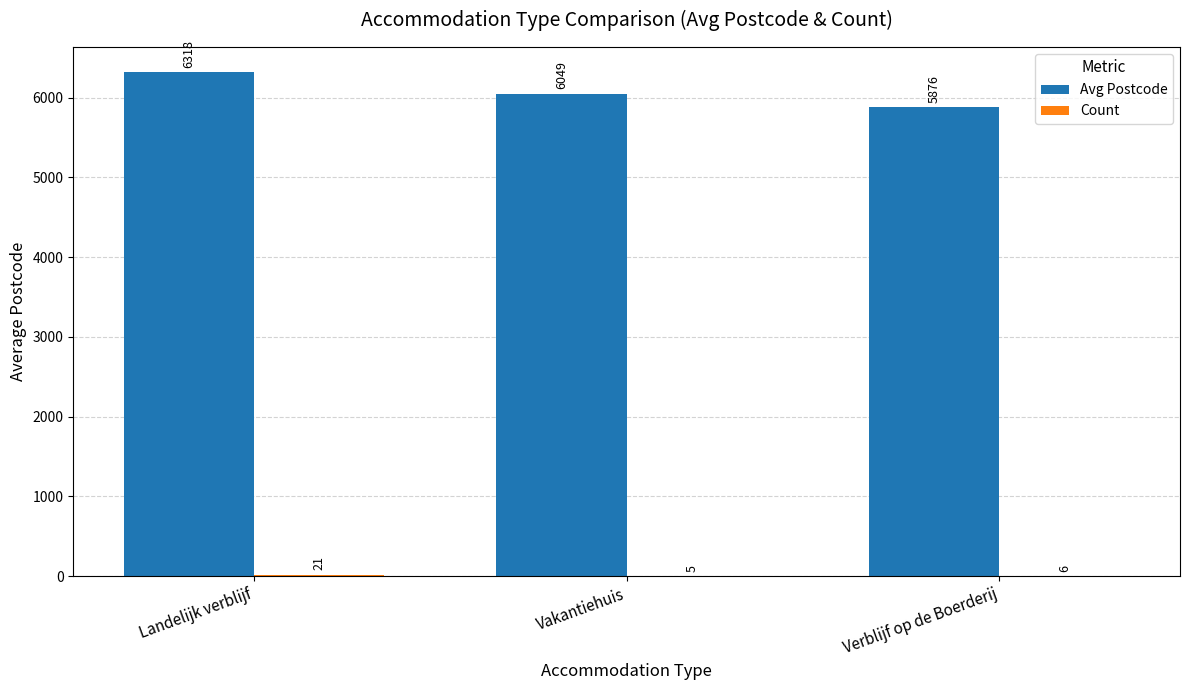

Which category has the highest value across all series?

Landelijk verblijf